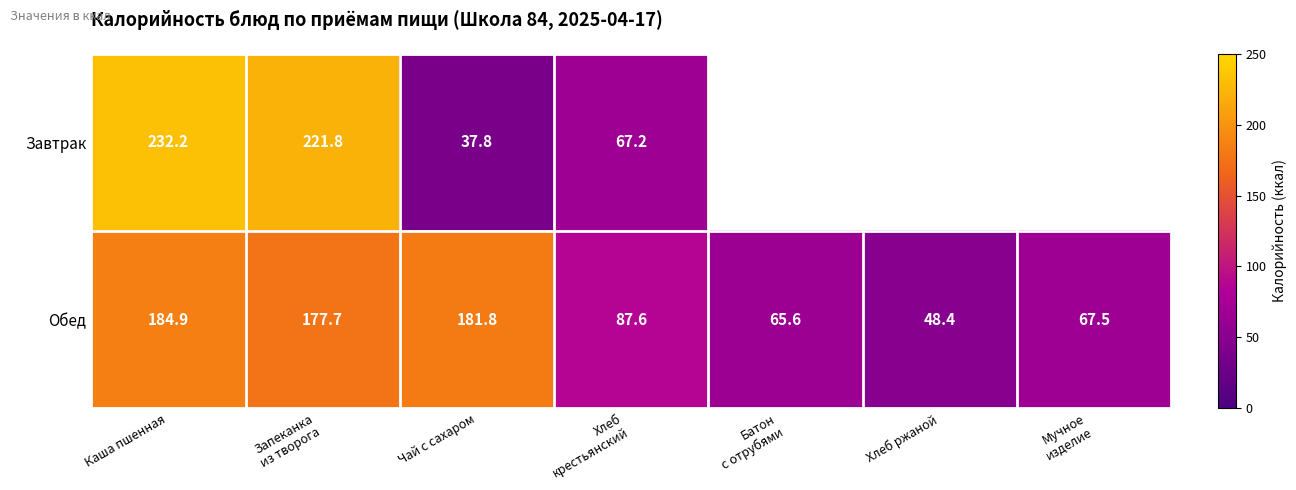

Is the value of Завтрак at Чай с сахаром greater than the value of Обед at Хлеб ржаной?

No